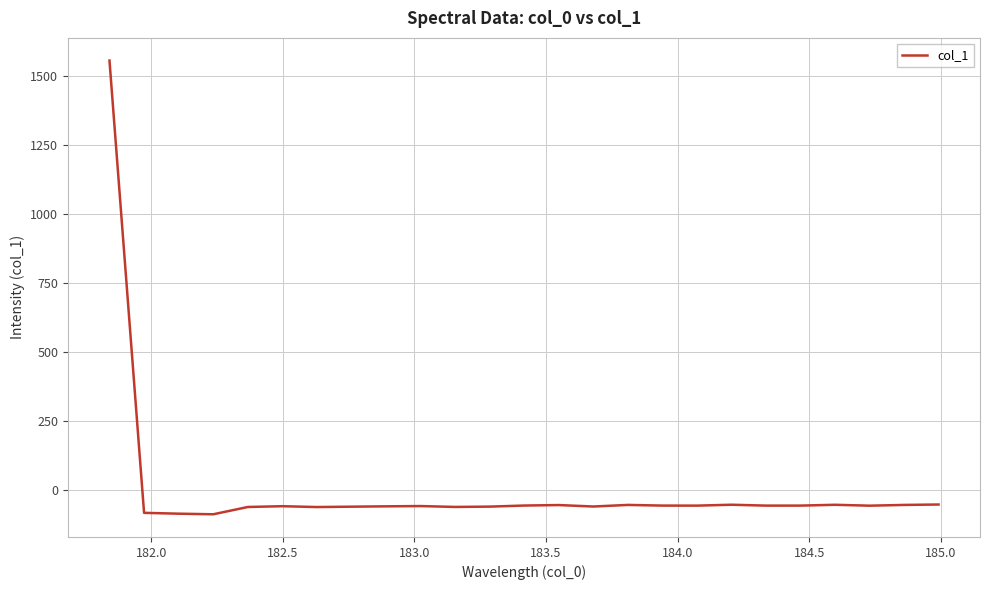

What is the minimum value shown in the chart?

-88.5